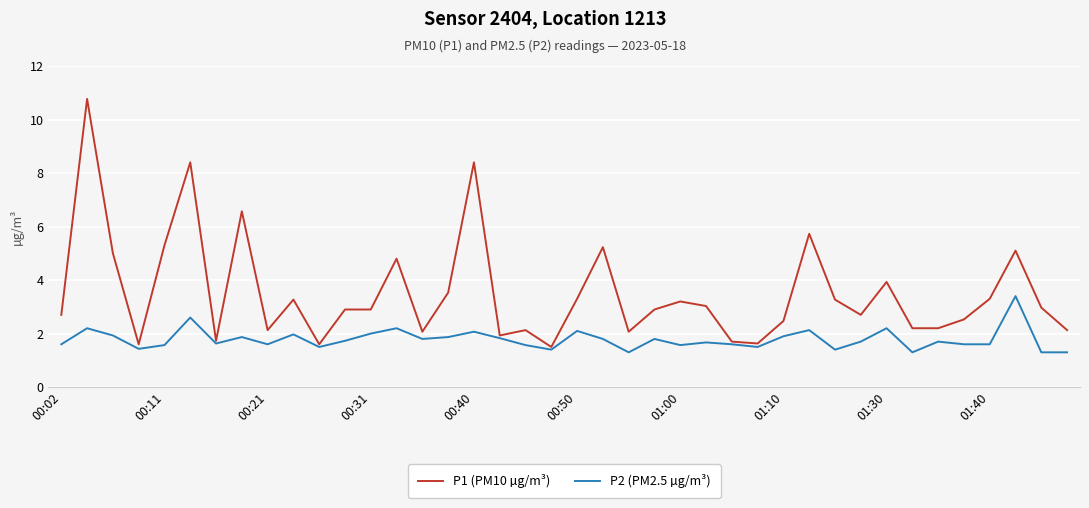

What are all the series names shown in the legend?

P1 (PM10 µg/m³), P2 (PM2.5 µg/m³)